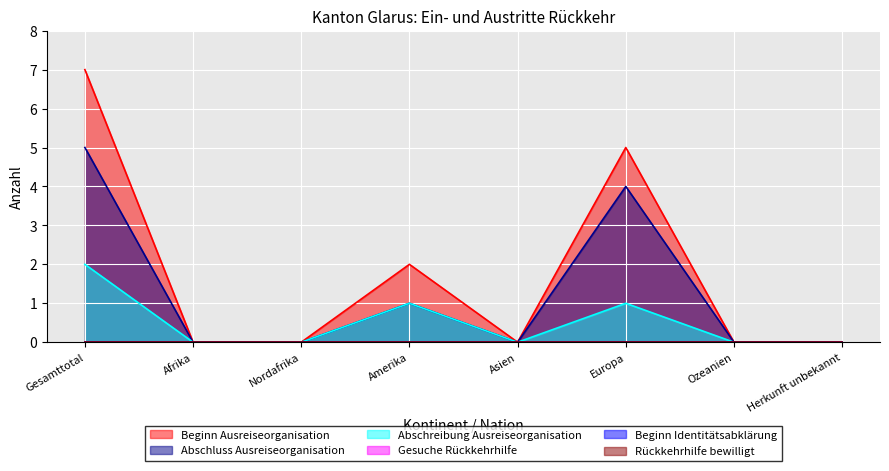

What is the sum of the Beginn Ausreiseorganisation values at Gesamttotal and Asien?

7